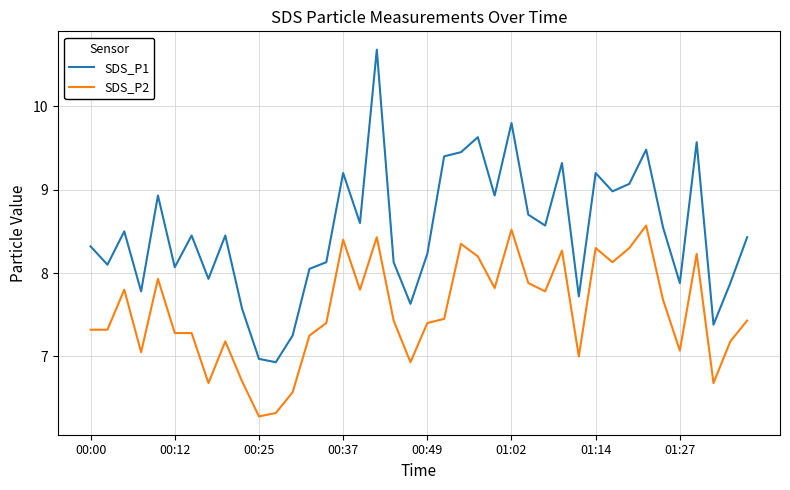

What is the maximum value shown in the chart?

10.7